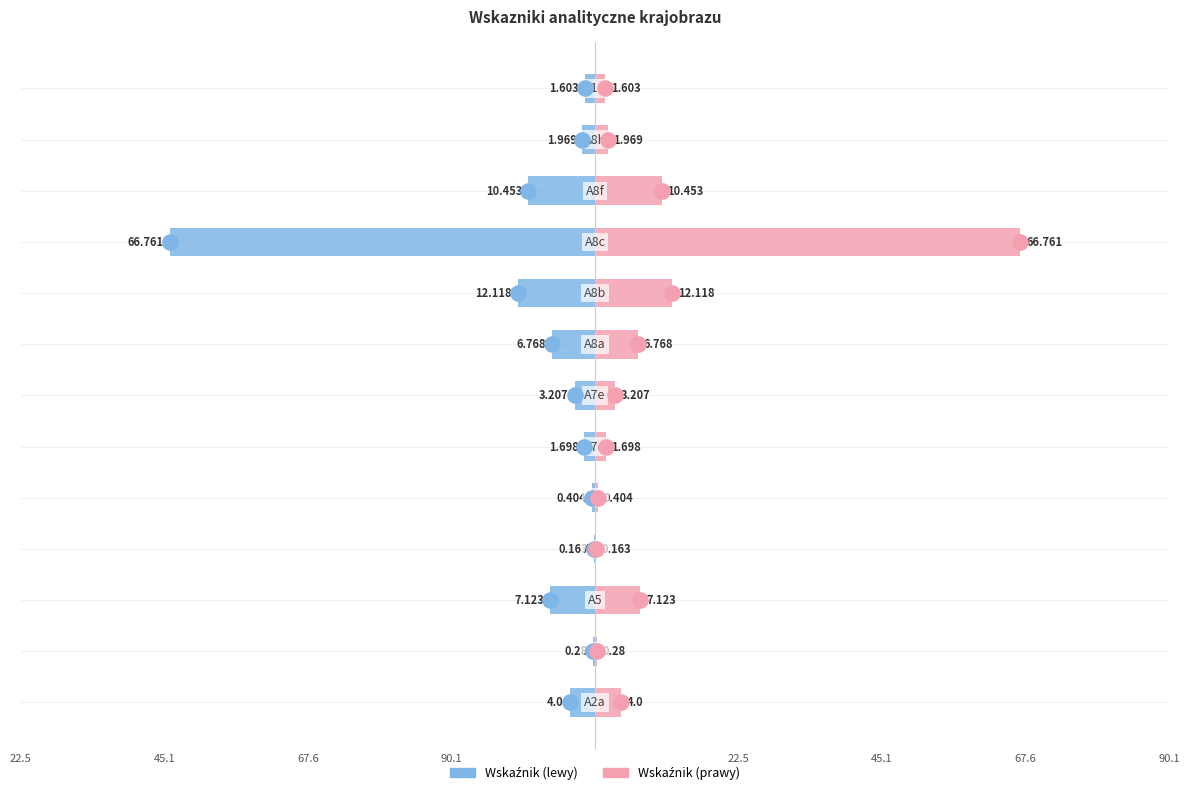

Which series has the largest Y range (max minus min)?

Wskaźnik (lewy)